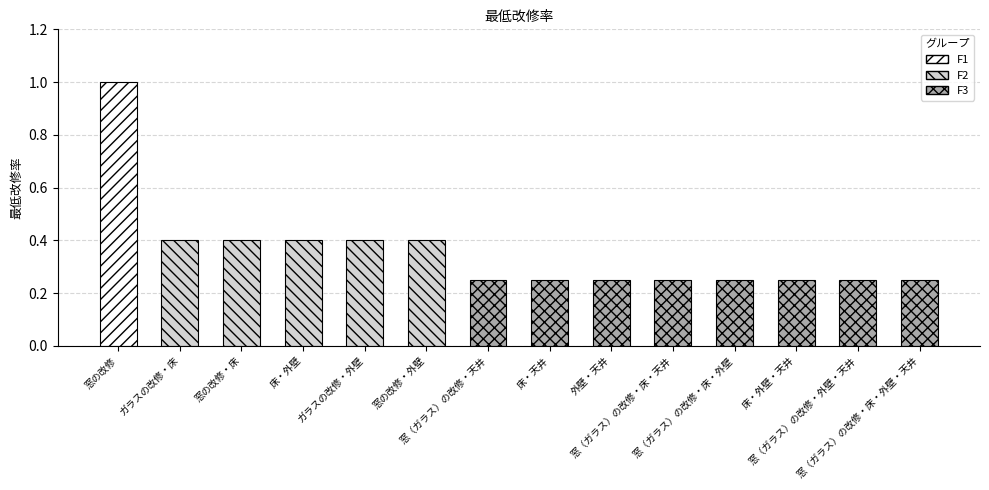

The chart shows a value of 0.4 at 窓（ガラス）の改修・床・外壁・天井. True or false?

False